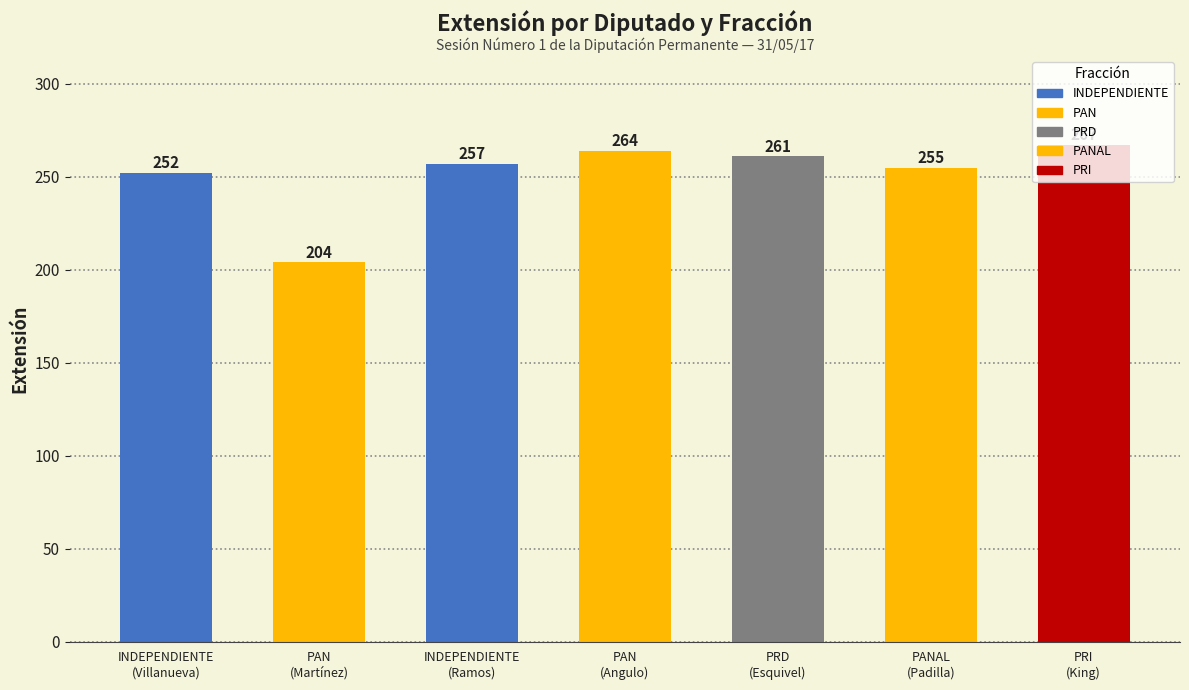

What is the label of the 5th bar from the right?

INDEPENDIENTE
(Ramos)